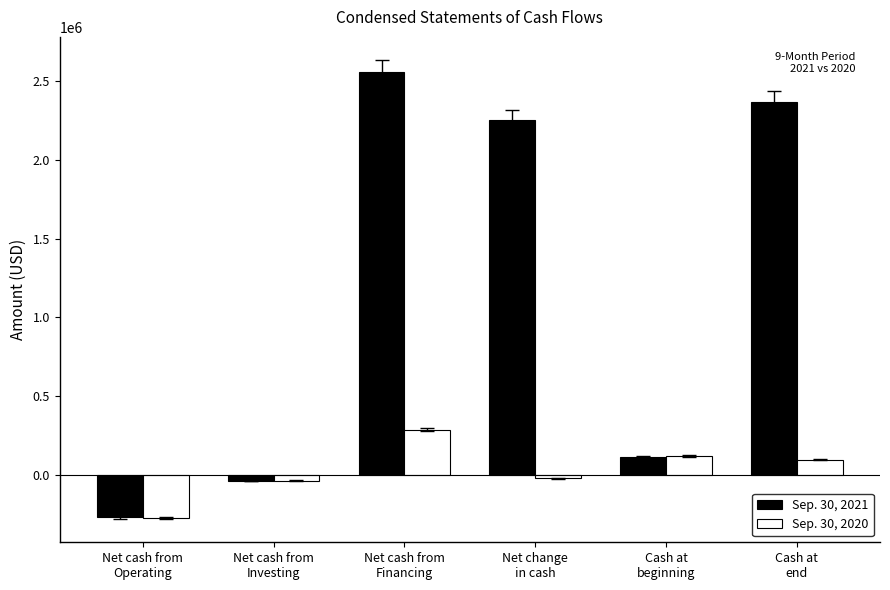

At how many categories does at least one series exceed 1415442?

3